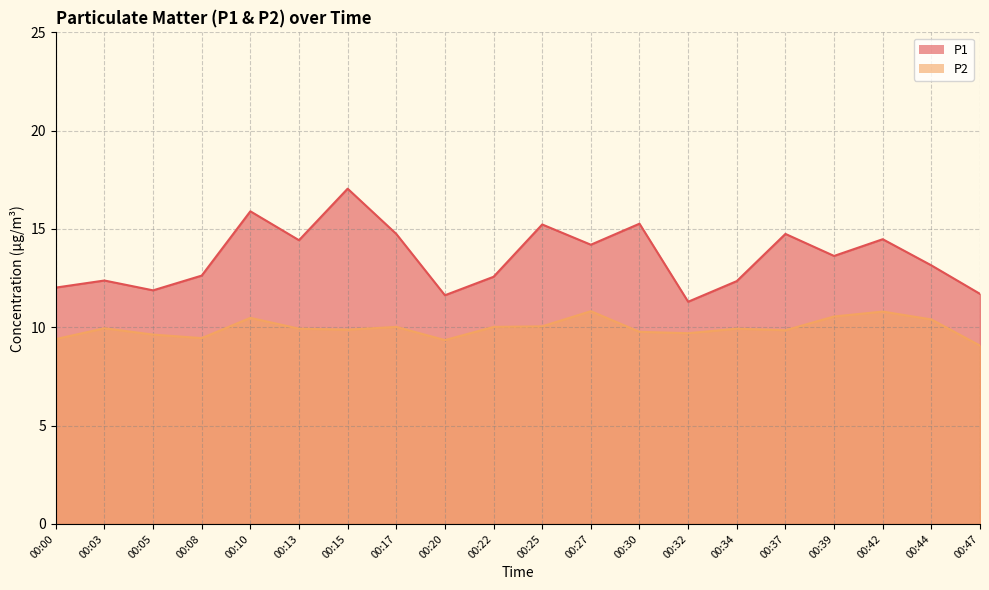

Is the value of P2 at 00:08 greater than the value of P1 at 00:15?

No